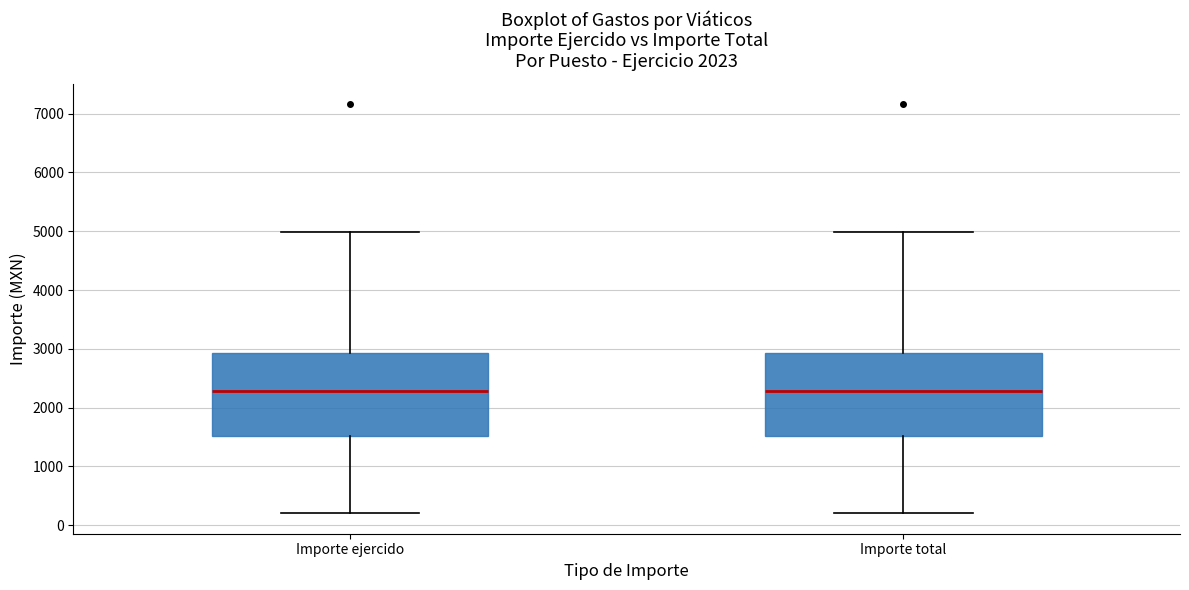

Reading left to right, read every box against the y-axis: the position of its median line, the range the box covers, and the ends of its whiskers. The values are not printed on the chart, so give them approximately, as read against the axis.

Importe ejercido: median 2300, box 1500 to 2900, whiskers 200 to 5000
Importe total: median 2300, box 1500 to 2900, whiskers 200 to 5000